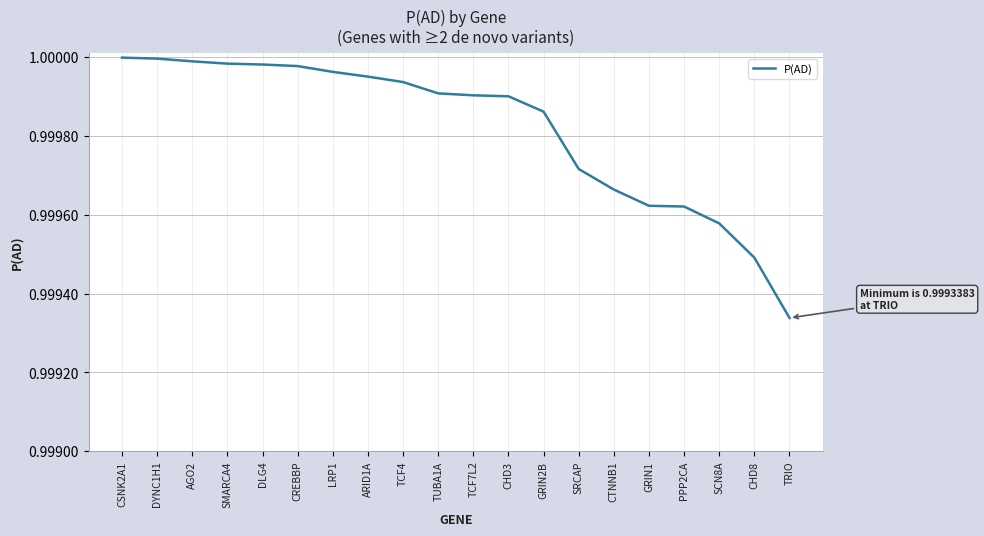

Between TRIO and CHD3, which is larger?

CHD3